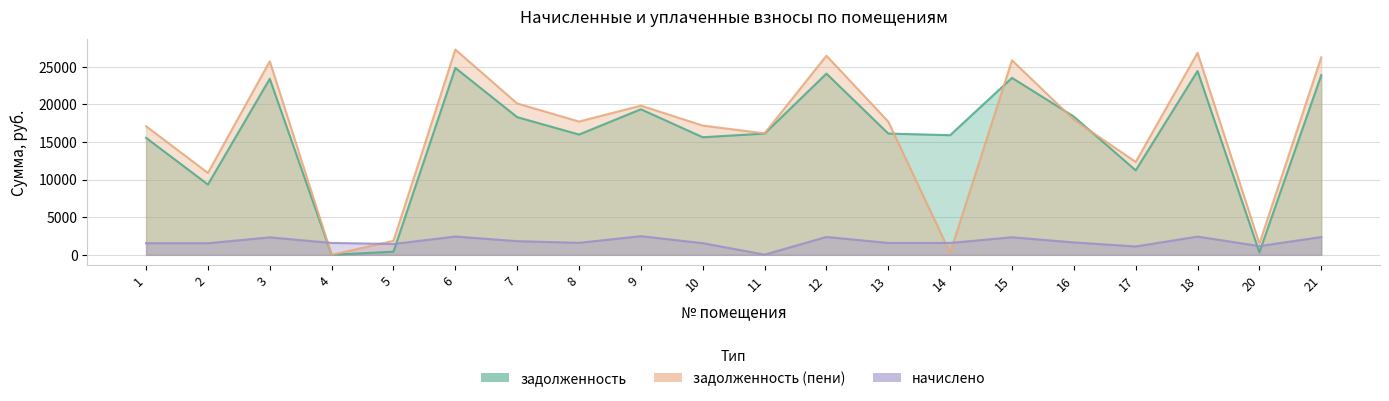

Reading left to right, list all the values displayed in this chart.

задолженность: 15558.0	9350.7	23415.6	0.5	419.9	24857.5	18308.2	15996.6	19357.5	15636.7	16124.0	24095.3	16124.0	15911.8	23533.4	18386.9	11236.3	24437.0	338.3	23895.0
задолженность (пени): 17102.4	10895.1	25740.0	0.0	1862.9	27294.7	20125.6	17724.6	19838.0	17188.9	16152.4	26474.2	17707.1	263.2	25869.5	17966.3	12351.7	26862.8	1501.7	26258.4
начислено: 1544.4	1544.4	2324.4	1583.0	1443.0	2437.2	1817.4	1600.6	2480.5	1552.2	28.3	2378.9	1583.0	1579.5	2336.1	1652.4	1115.4	2425.8	1163.4	2363.4